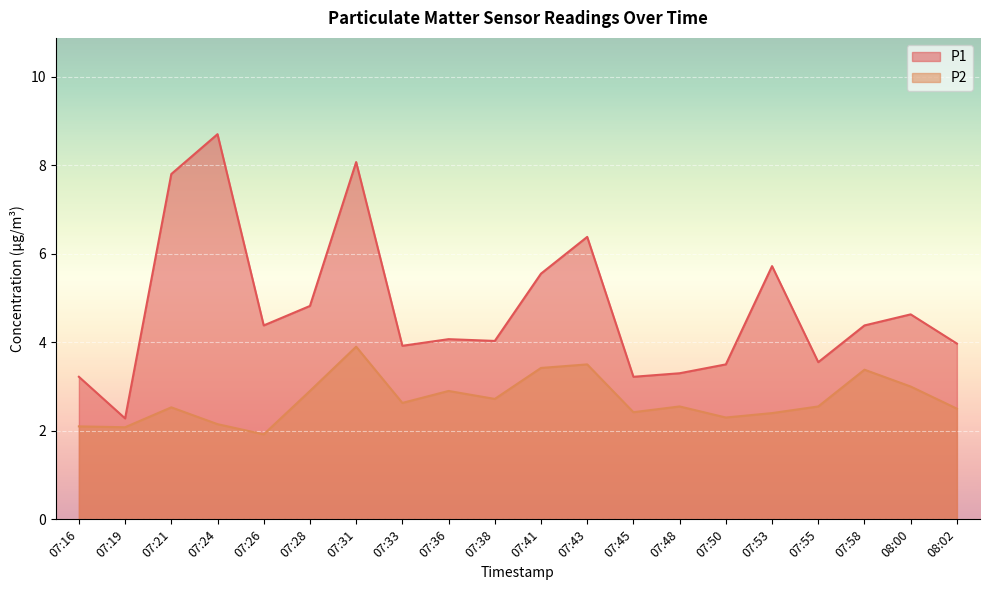

What is the value of the P1 point at the 19th from the left?

4.6